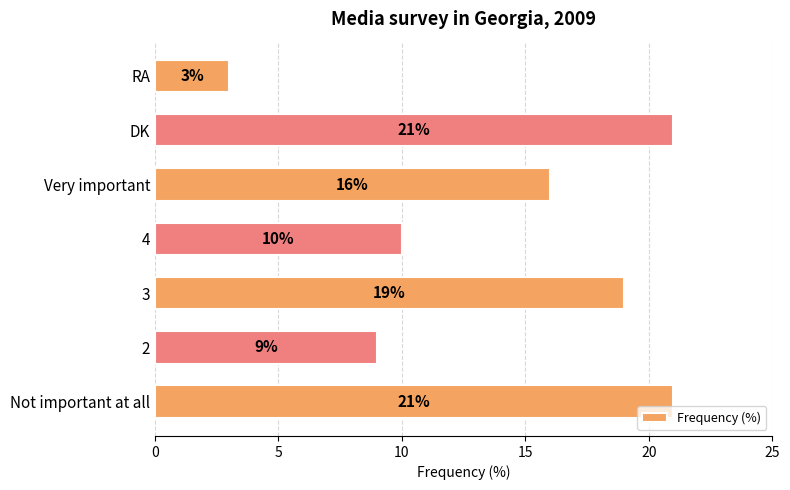

What is the minimum value shown in the chart?

3